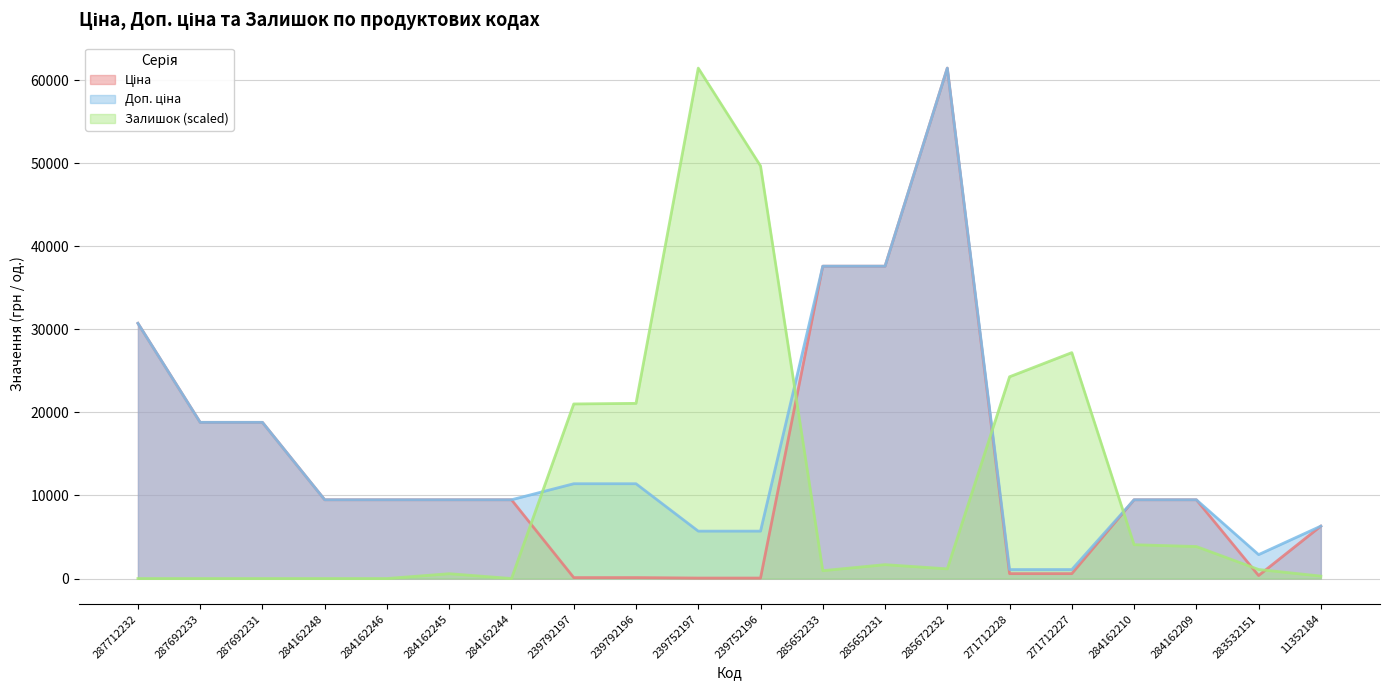

List the labels in order of Залишок value, largest first.

239752197, 239752196, 271712227, 271712228, 239792196, 239792197, 284162210, 284162209, 285652231, 285672232, 283532151, 285652233, 284162245, 11352184, 287712232, 287692233, 287692231, 284162248, 284162246, 284162244